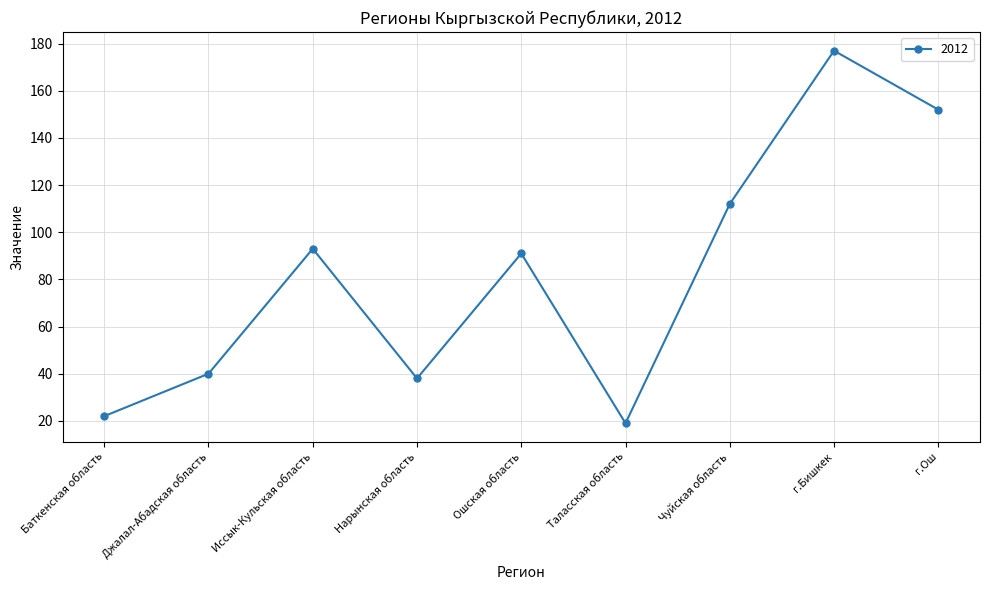

What is the smallest value displayed?

19